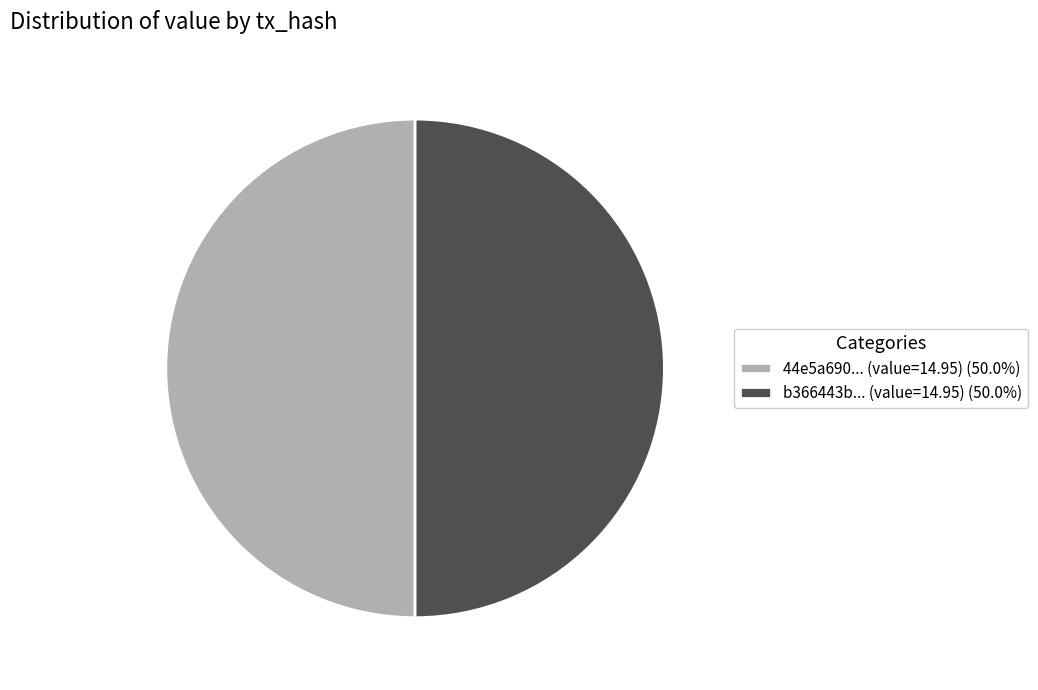

Combined, do 44e5a690... (value=14.95) (50.0%) and b366443b... (value=14.95) (50.0%) account for over 50%?

Yes